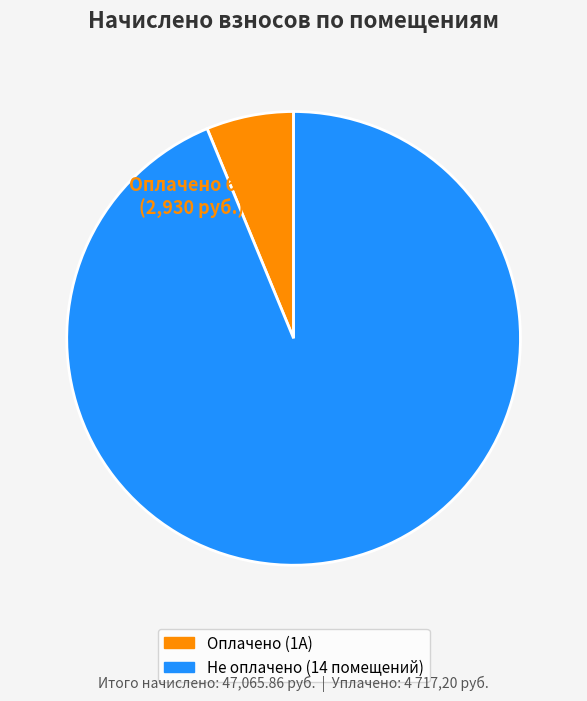

Is it true that 9 is 6% of the pie?

True